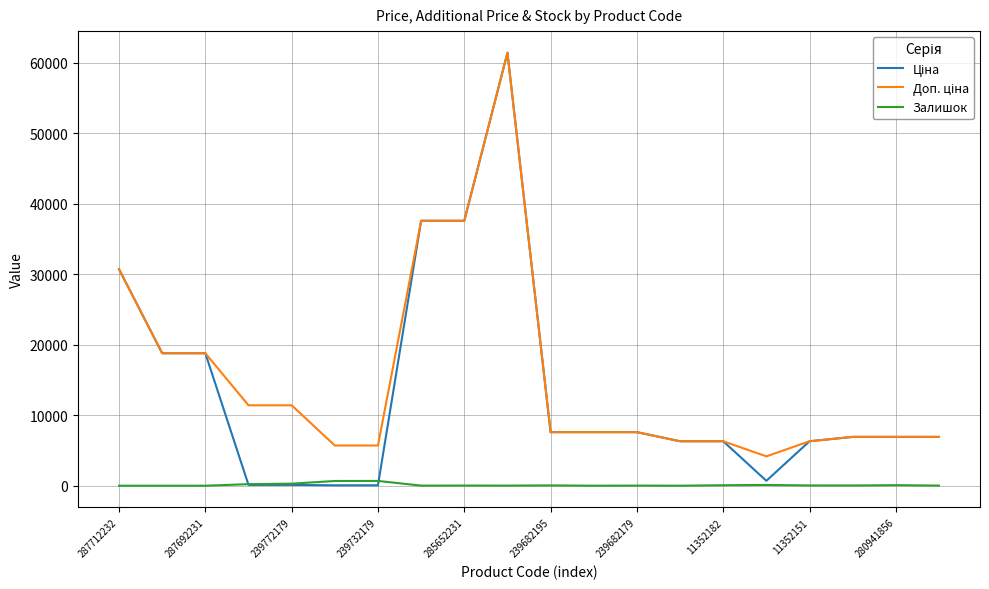

What is the greatest value displayed?

61434.3